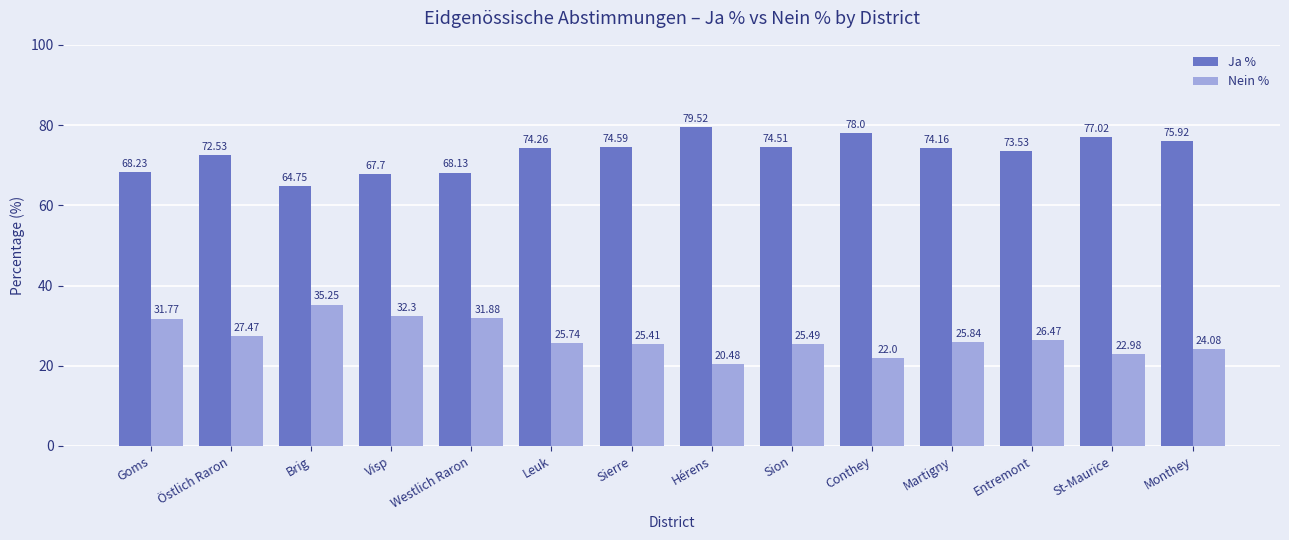

Which series has the largest total across all categories?

Ja %